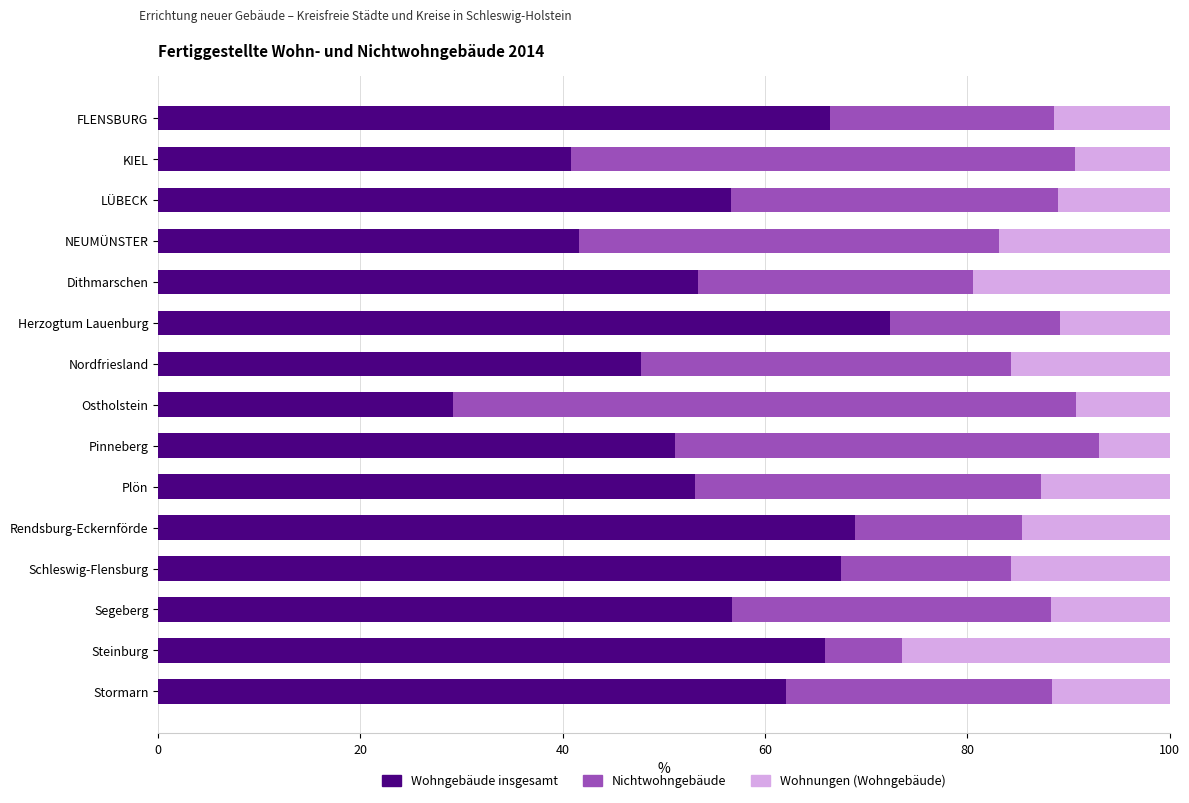

What is the lowest value of the Wohngebäude insgesamt series?

29.2